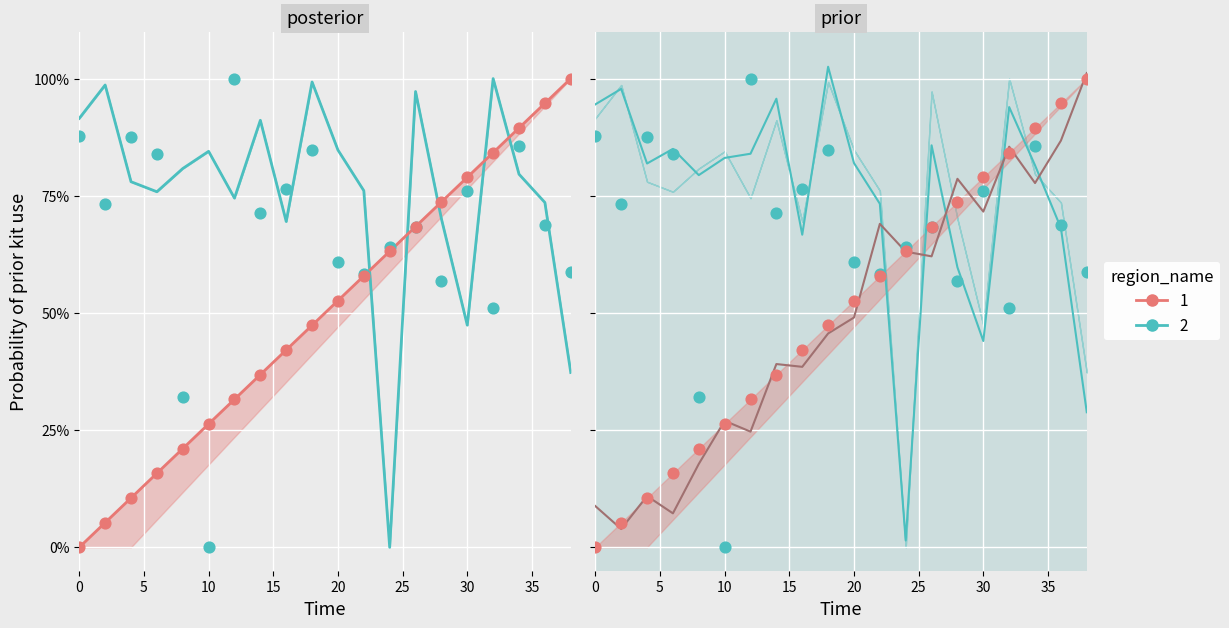

Which series contains the highest Y value?

second_dot